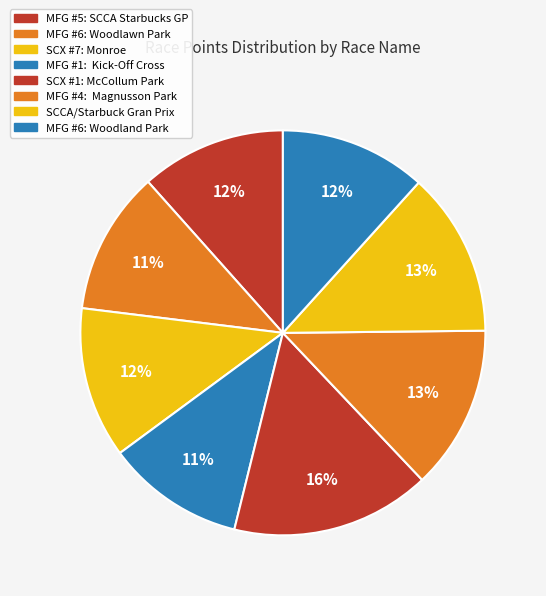

Rank the categories by value from lowest to highest.

MFG #1:  Kick-Off Cross, MFG #6: Woodlawn Park, MFG #5: SCCA Starbucks GP, MFG #6: Woodland Park, SCX #7: Monroe, MFG #4:  Magnusson Park, SCCA/Starbuck Gran Prix, SCX #1: McCollum Park